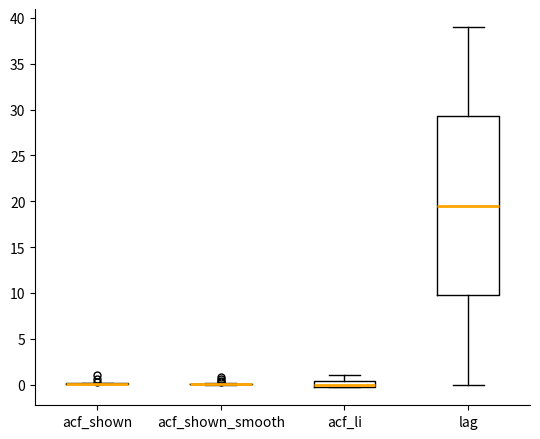

Comparing the boxes themselves (not the whiskers), which one is the tallest?

lag